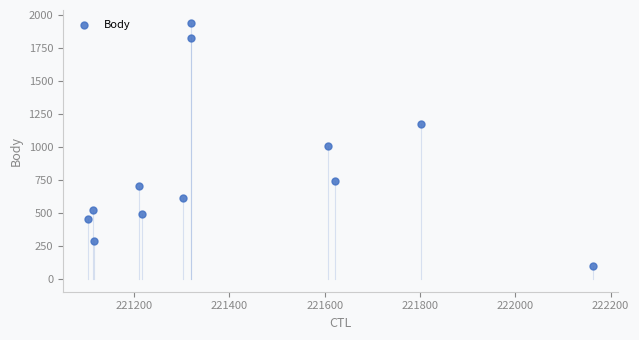

What is the range of X values (max minus min)?

1059